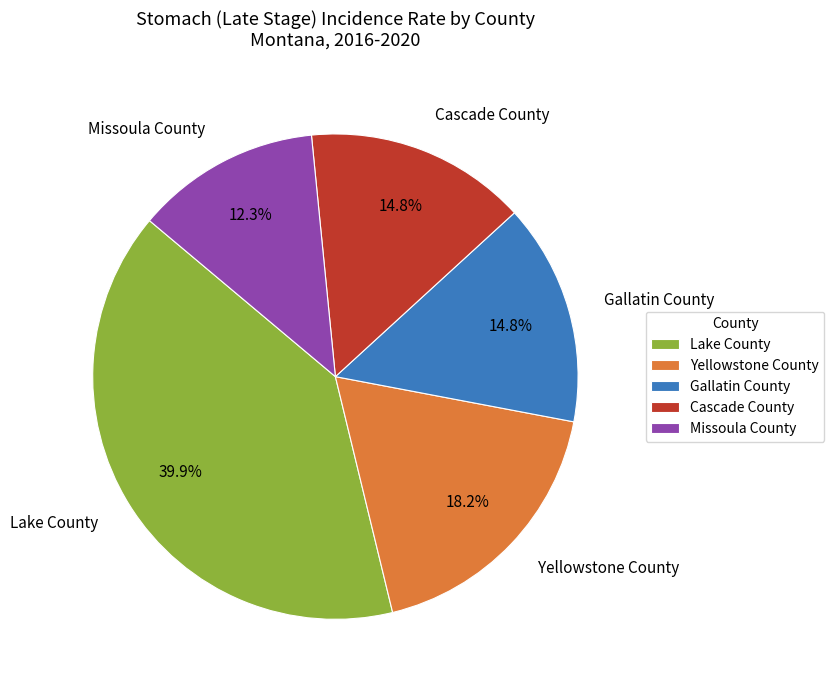

Is it true that Lake County is 55% of the pie?

False